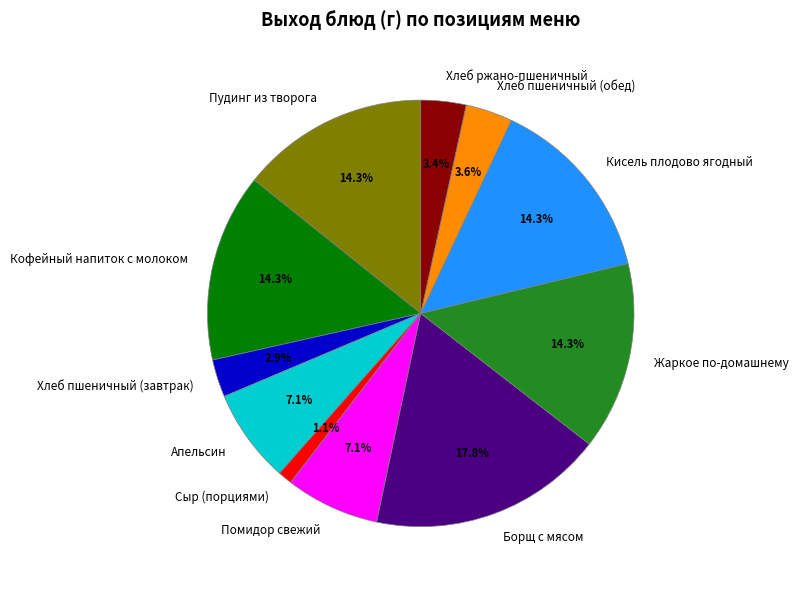

How many slices are in this pie chart?

11